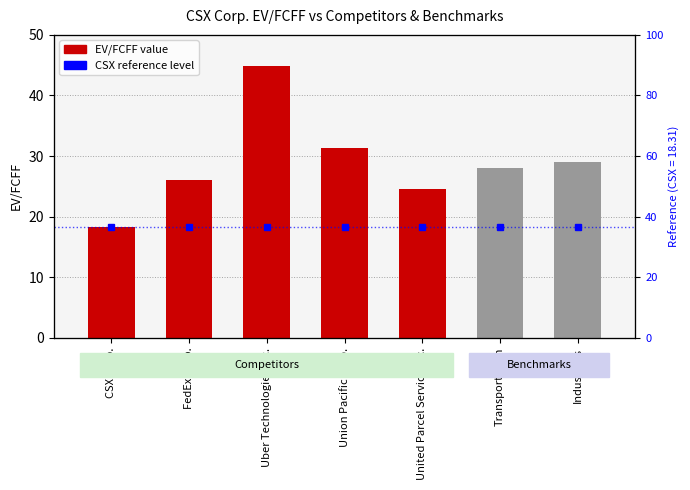

How many values exceed 28?

4